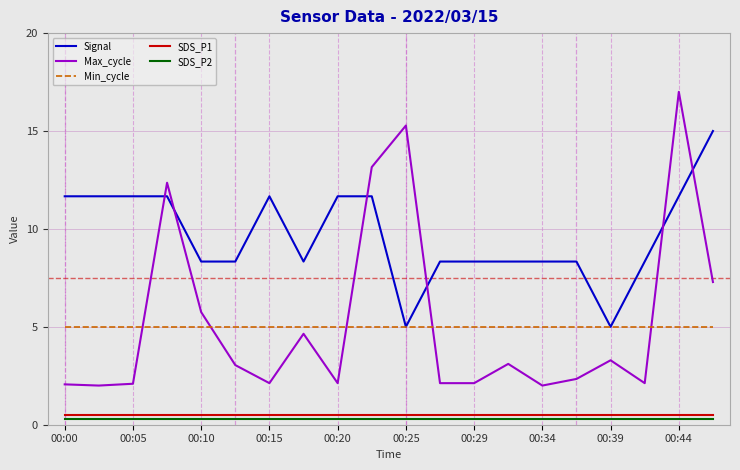

True or false: Max_cycle and SDS_P2 cross at least once.

False